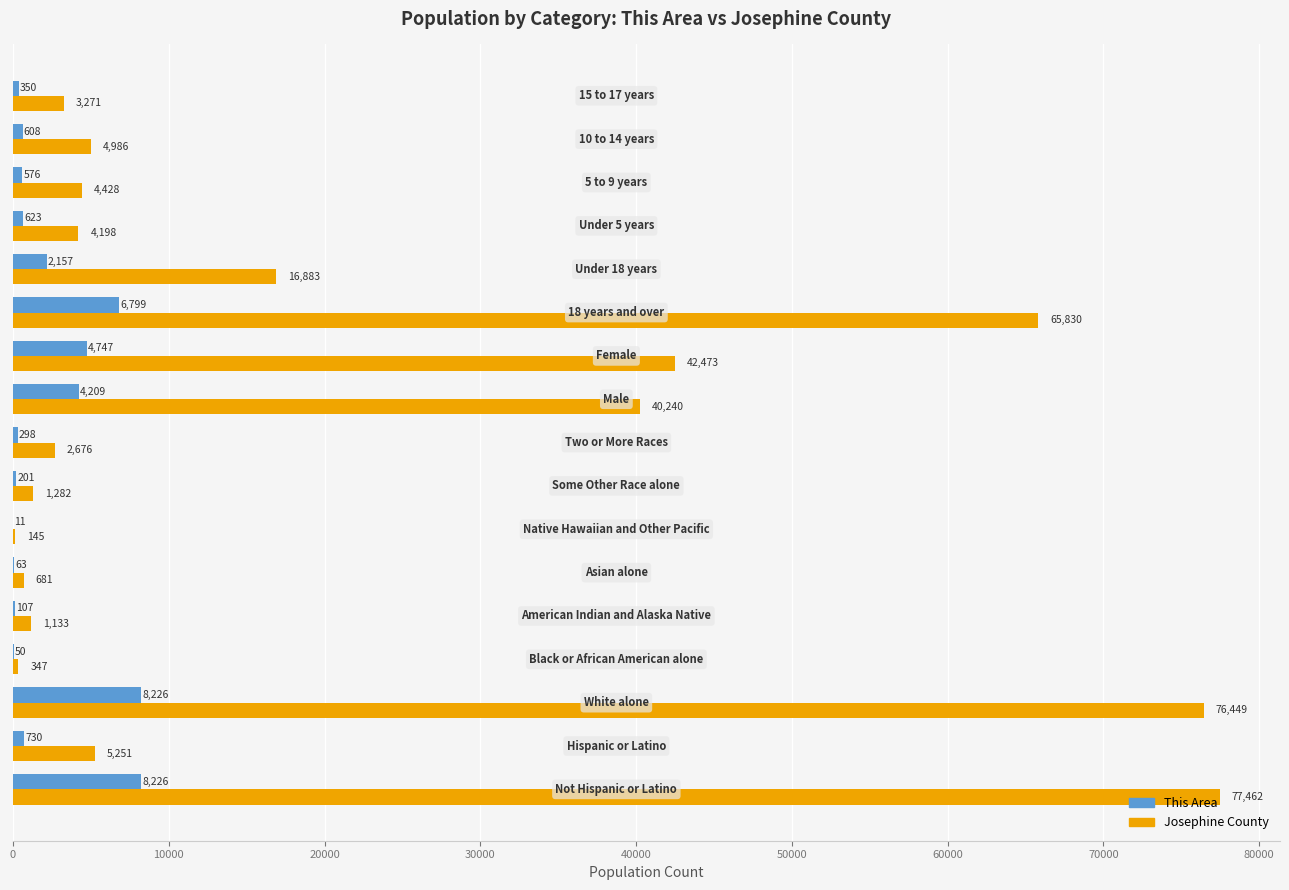

Which series has the largest total across all categories?

Josephine County